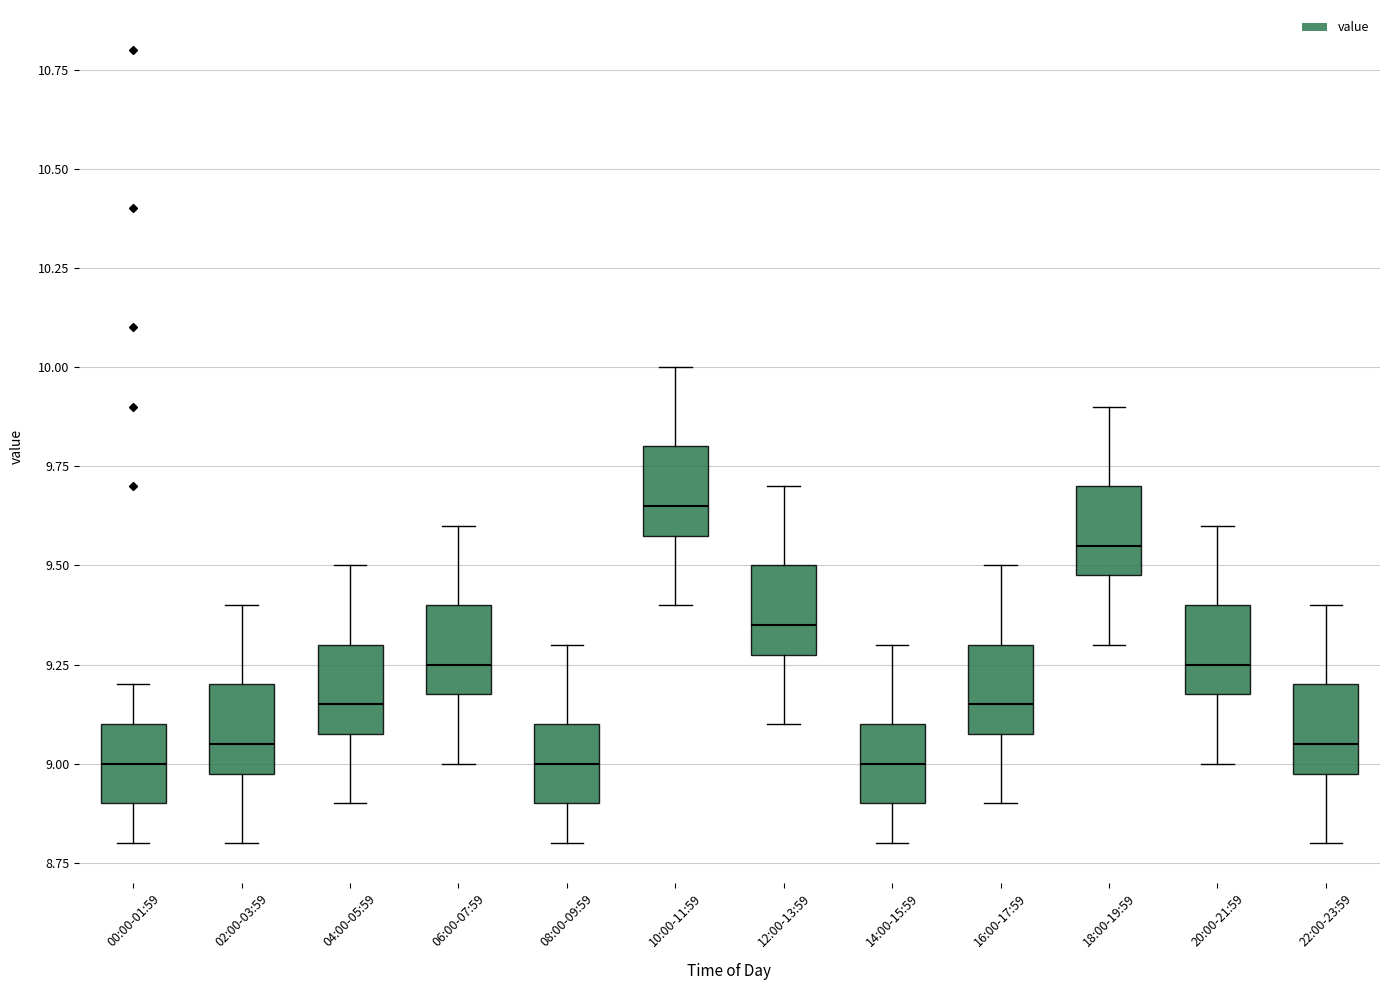

Where is the upper edge of the box for 14:00-15:59 on the y-axis? The values are not printed on the chart, so give them approximately, as read against the axis.

9.10